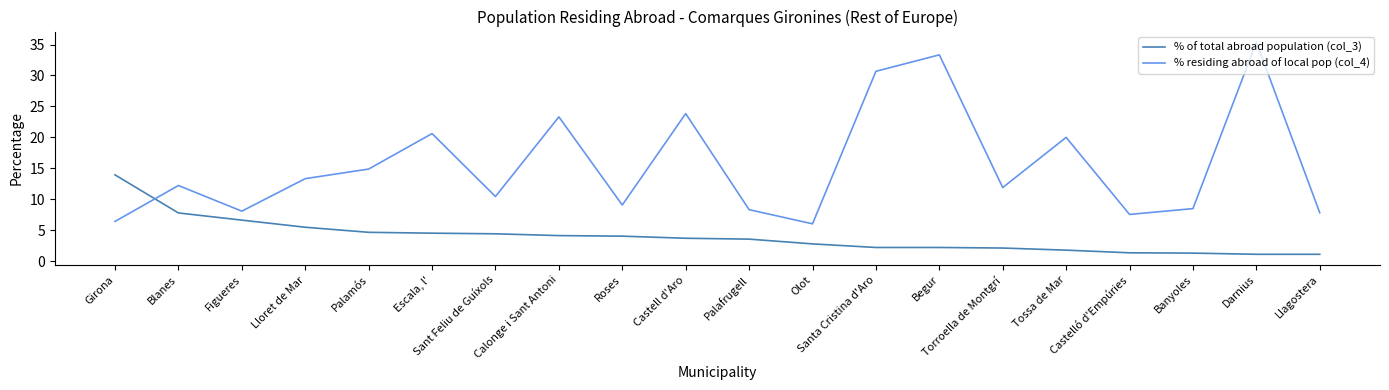

How many series are shown in this chart?

2